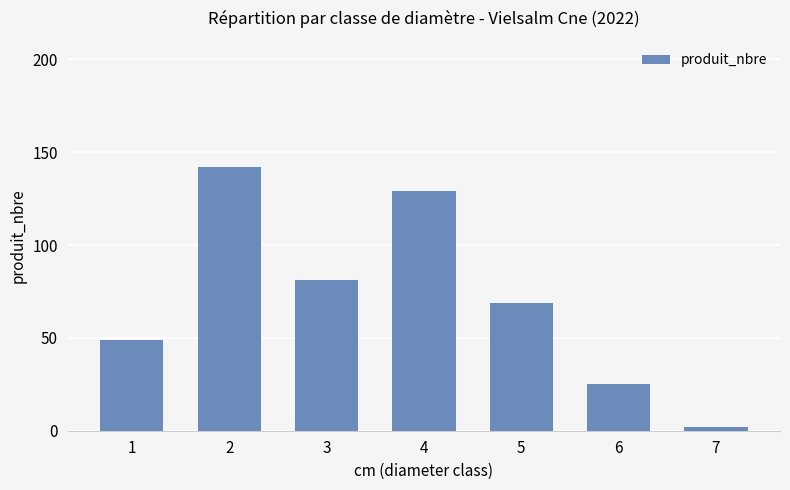

At which category does the chart reach its minimum across all series?

7